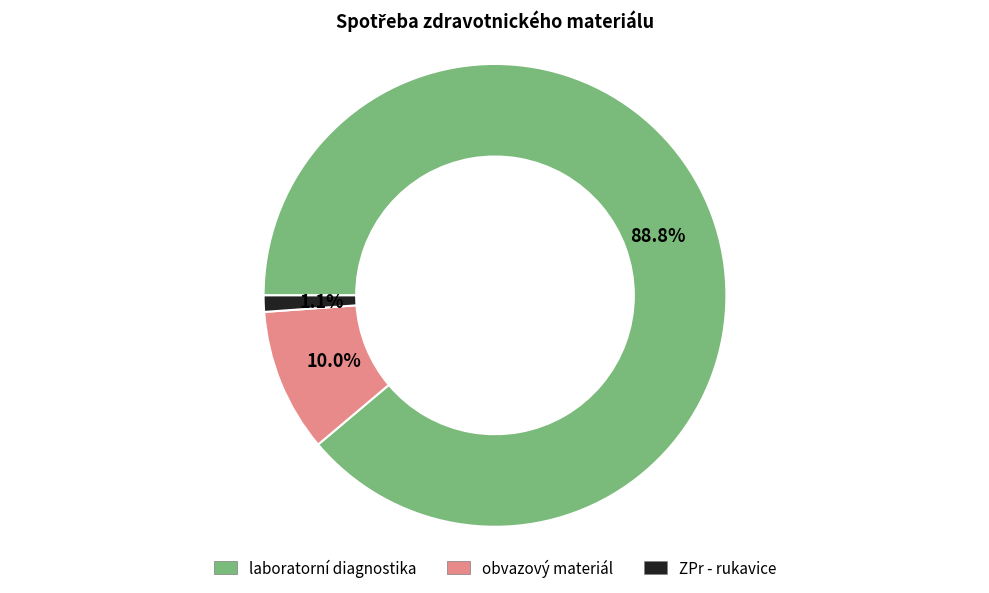

Does any single category account for the majority?

Yes